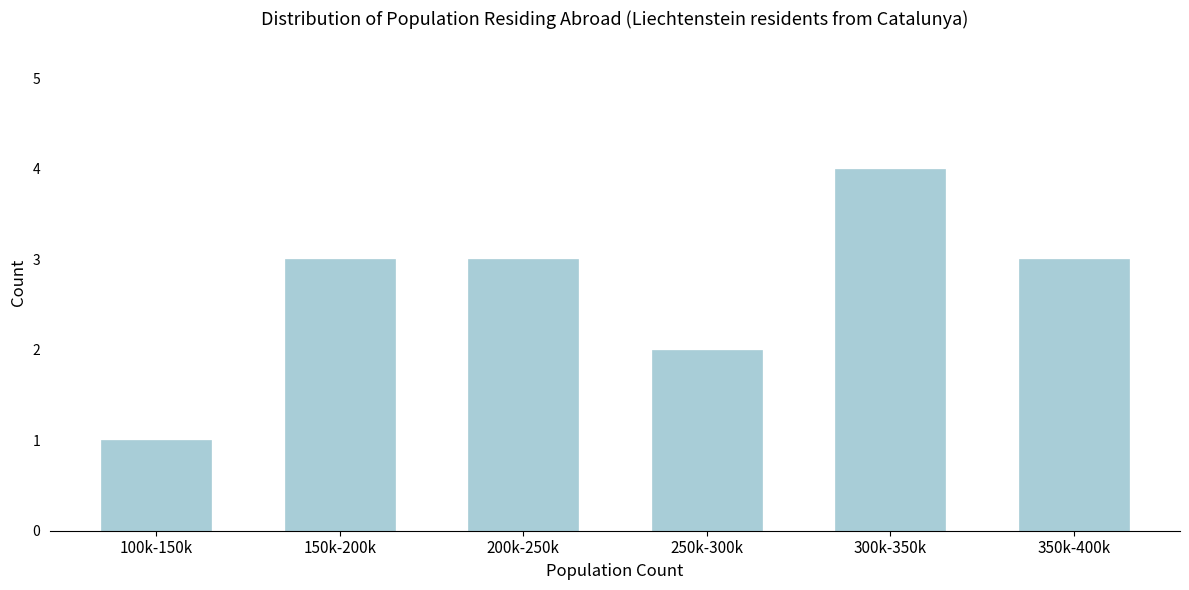

Reading left to right, list all the values displayed in this chart.

1	3	3	2	4	3